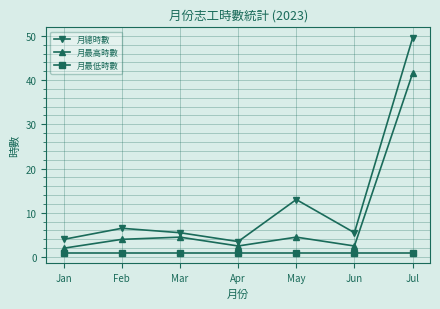

What is the value of the 月最高時數 point at the 3rd from the left?

4.5